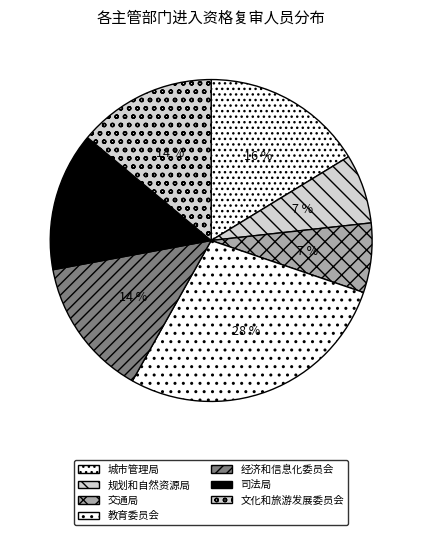

To the nearest percent, what is the difference between the largest and smallest slice percentages?

21%